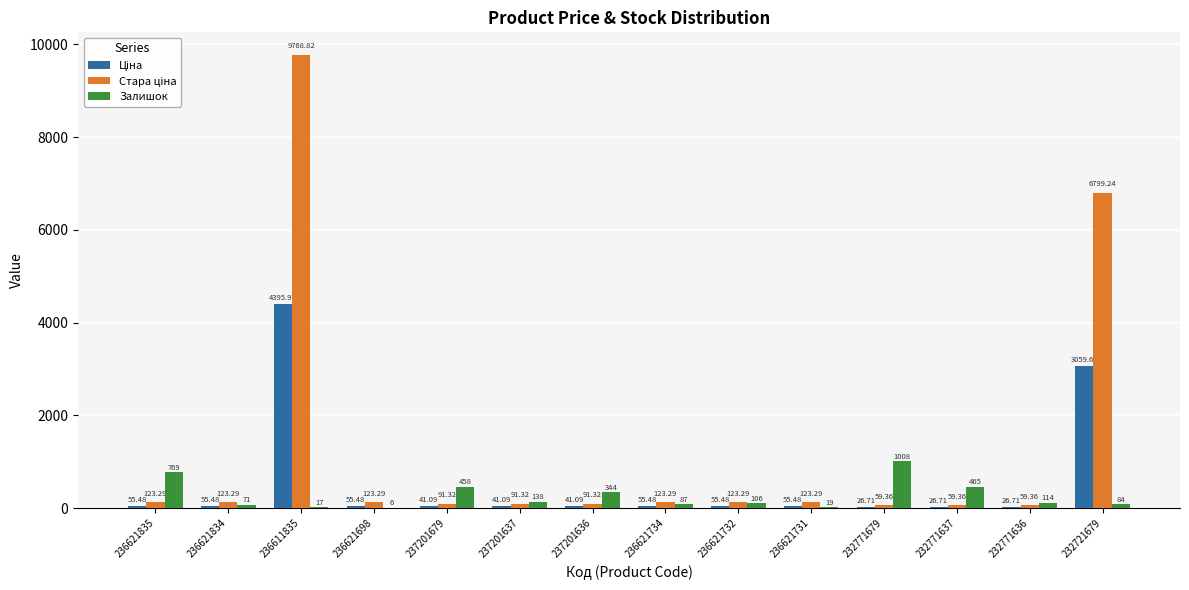

Which series changed the most between 236621835 and 237201637?

Залишок